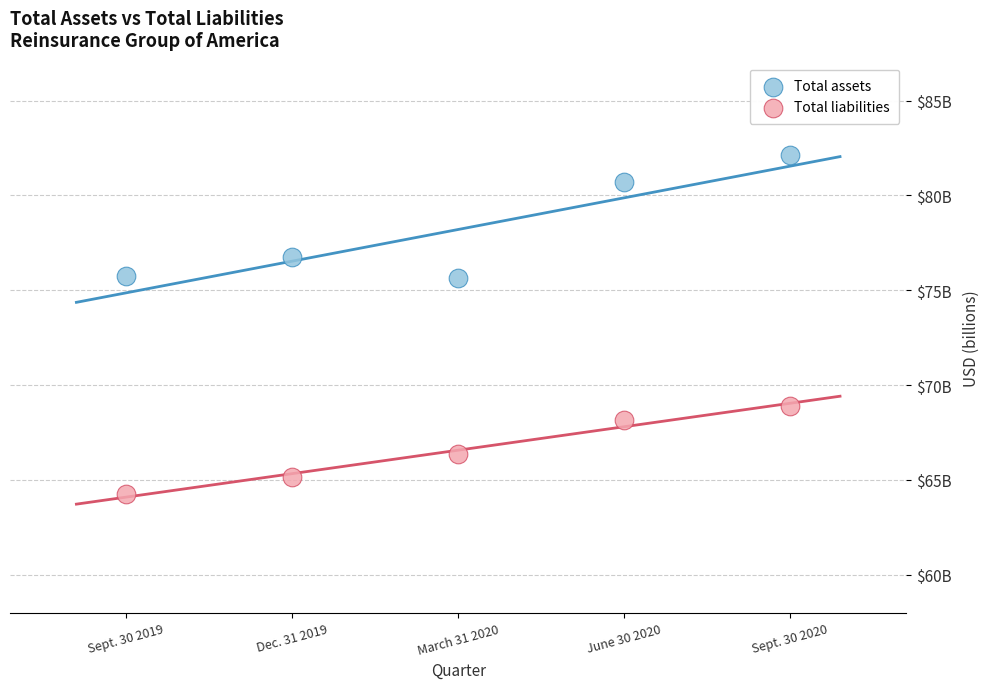

Which series has the largest Y range (max minus min)?

Total assets